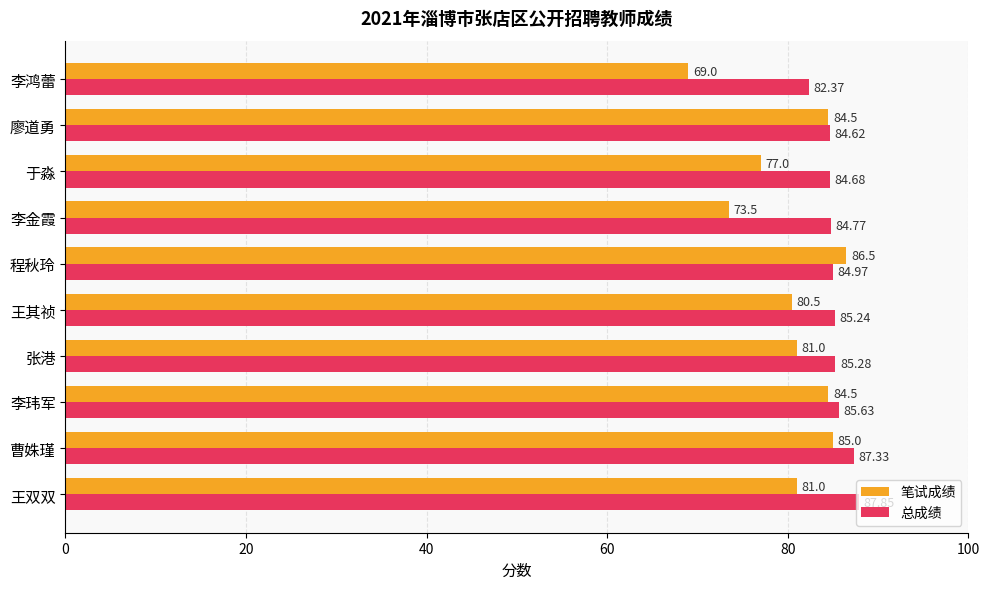

What is the difference between the maximum and minimum values in the 笔试成绩 series?

17.5